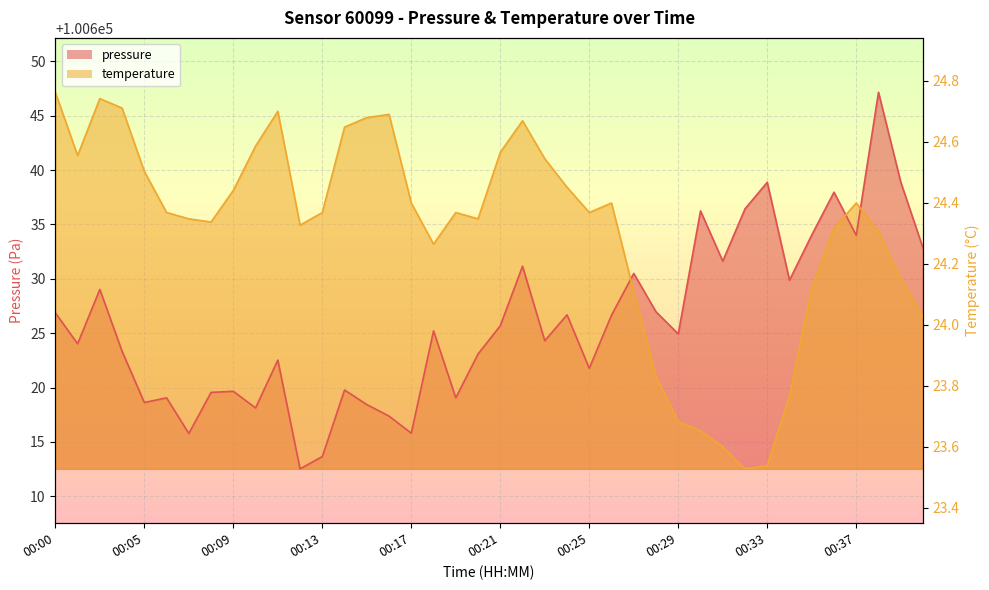

At which label does temperature first exceed 100636?

00:00